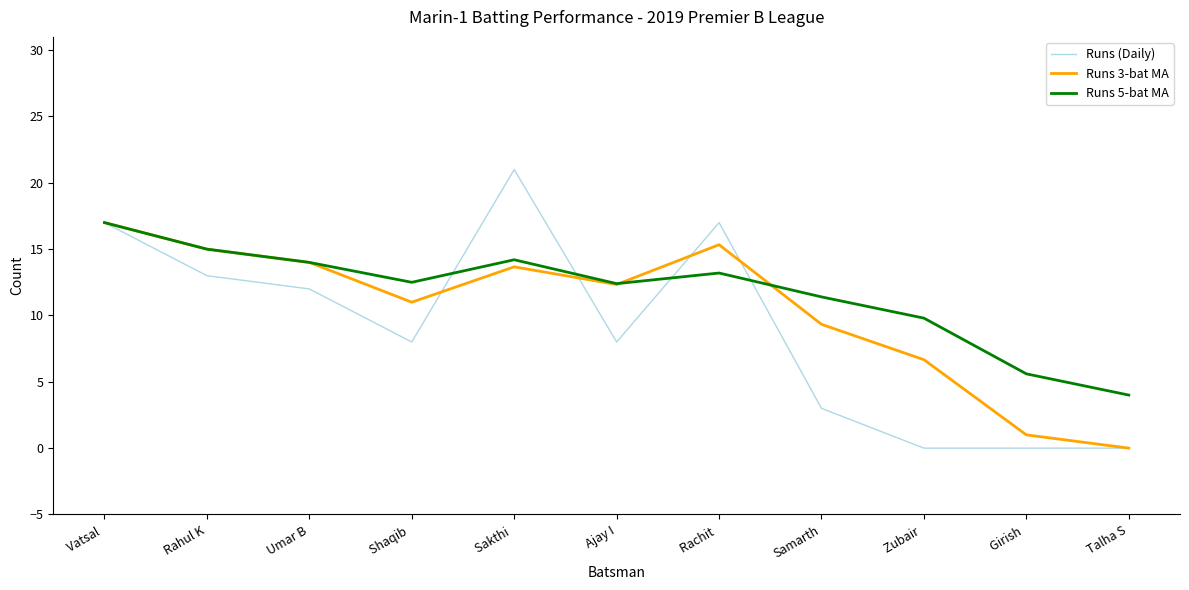

The value of Runs (Daily) at Umar B is 12.0. True or false?

True